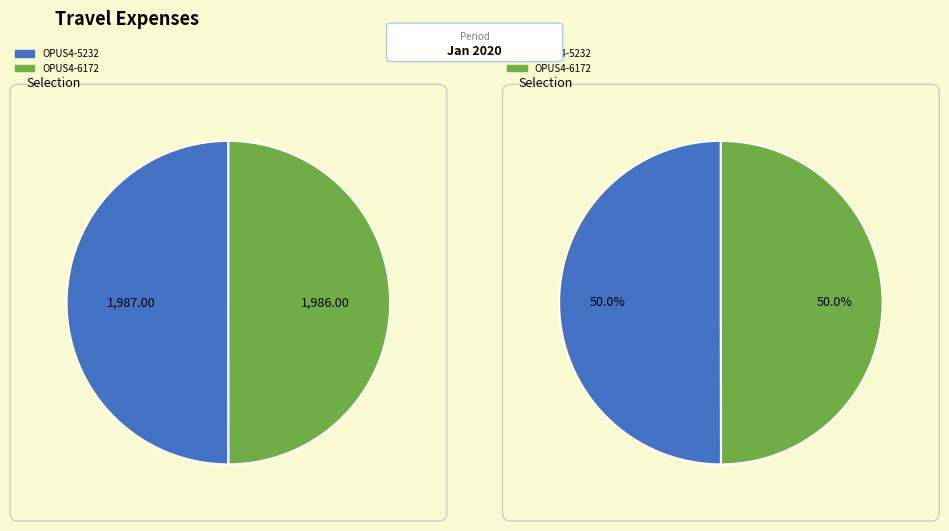

What is the smallest slice in the pie chart?

OPUS4-6172